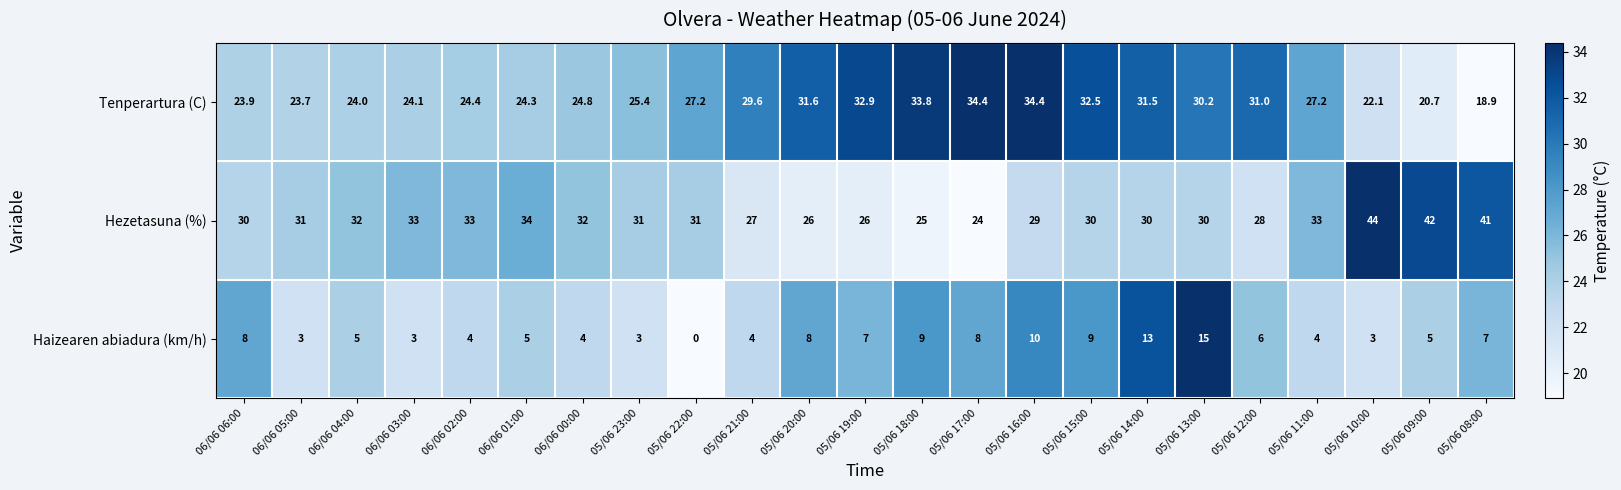

What is the difference between the second highest and second lowest values in the Haizearen abiadura (km/h) series?

10.0